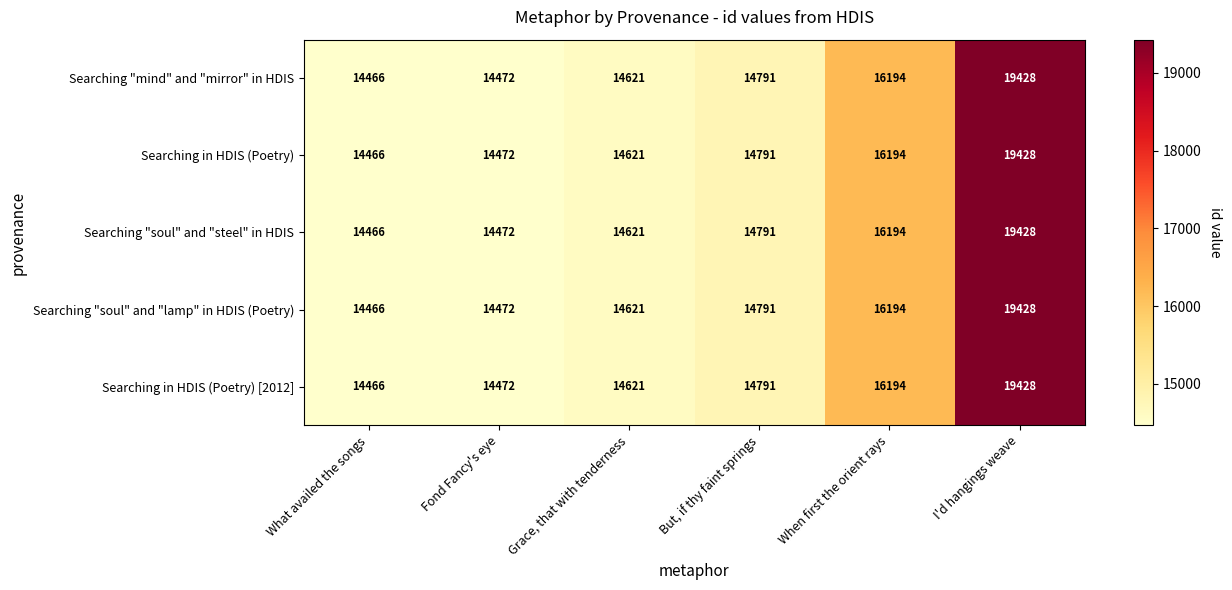

What is the average value of the Searching "soul" and "steel" in HDIS series?

15662